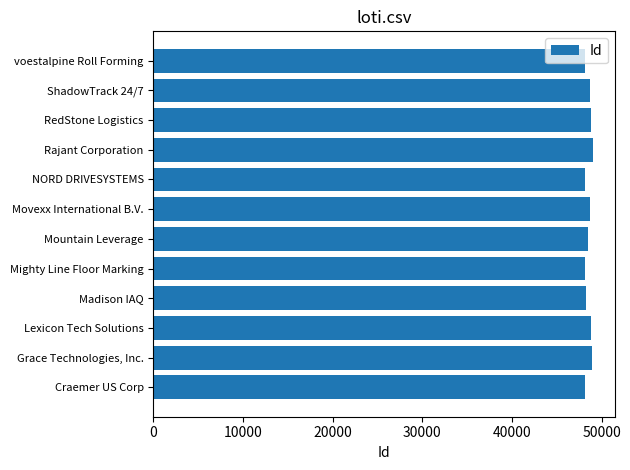

Approximately how many times larger is the value at Mountain Leverage compared to Lexicon Tech Solutions?

1.0